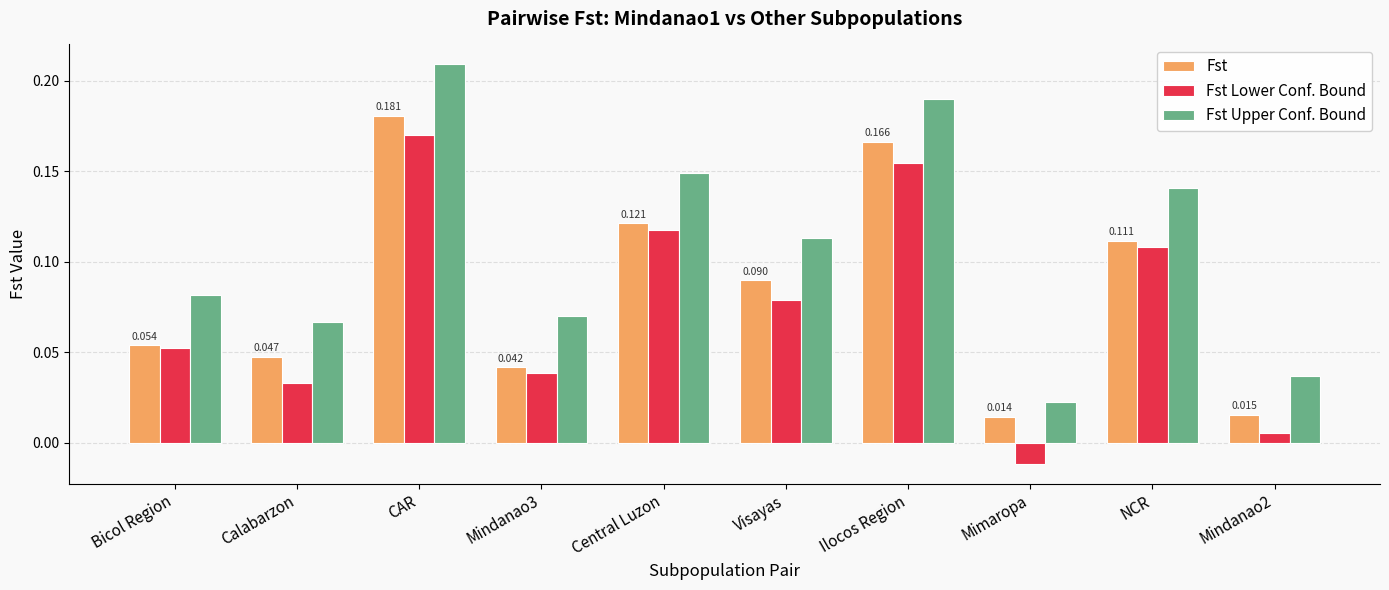

What is the sum of all Fst values?

0.8